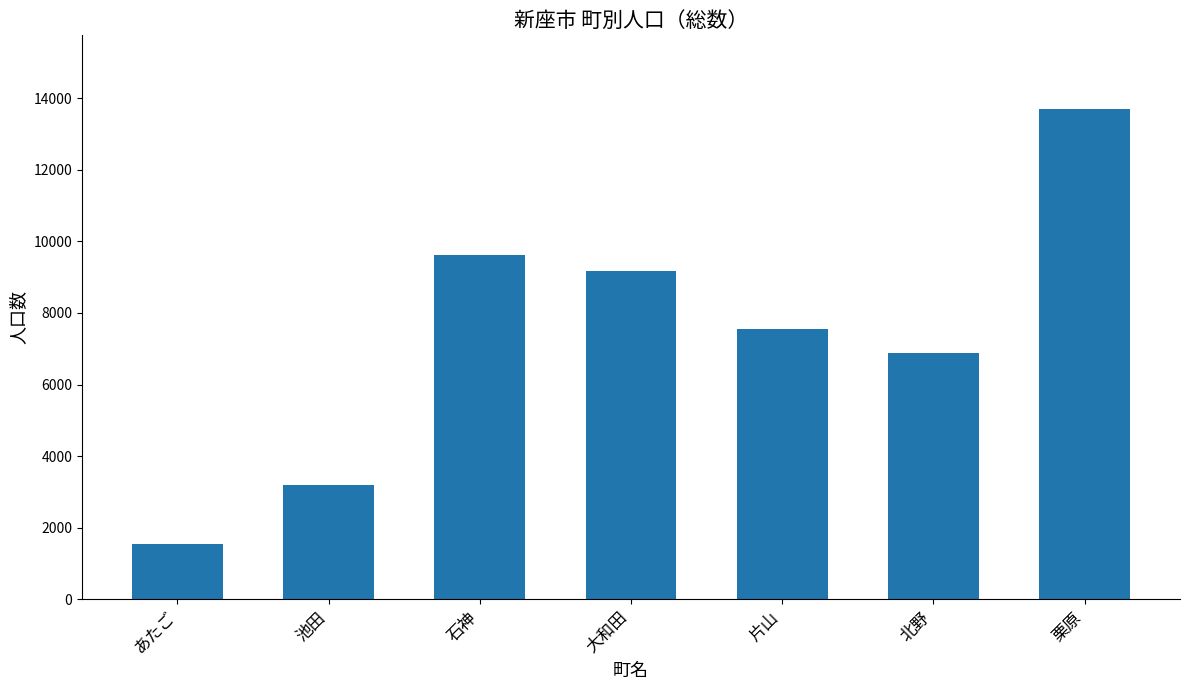

At which label does the data first exceed 7540?

石神